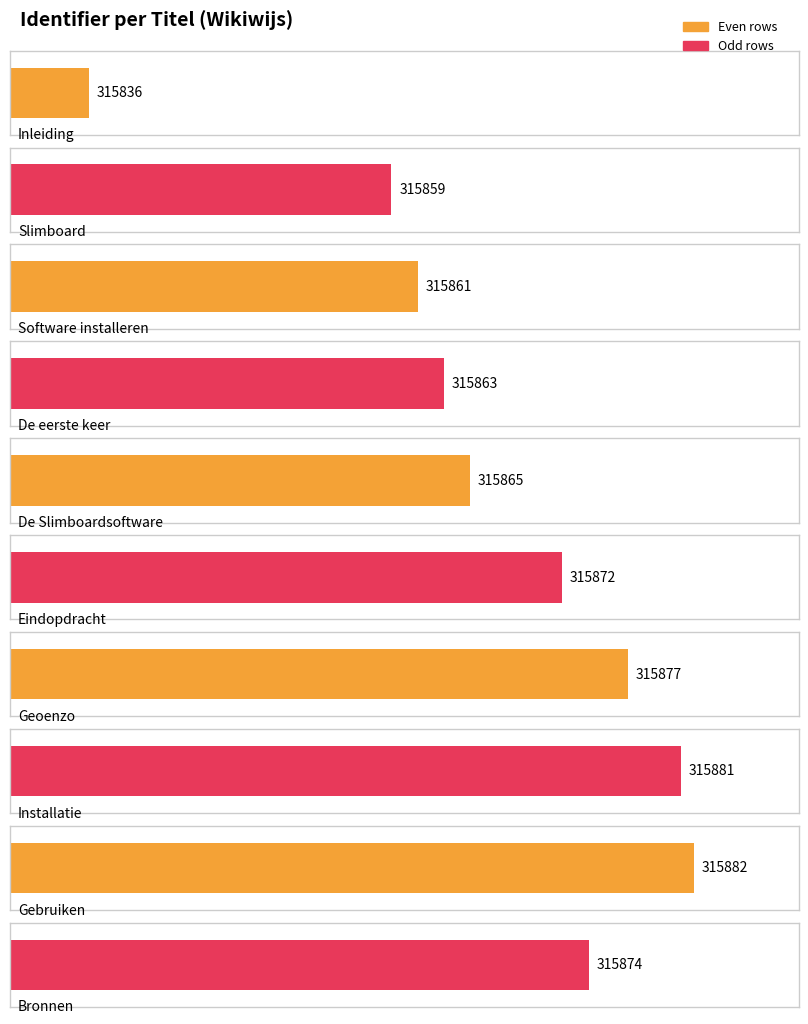

Where is the data nearest to the value 315859?

Slimboard